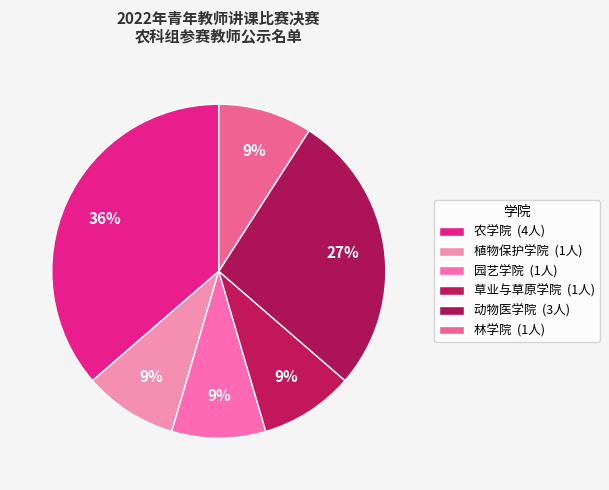

Count the number of slices in the pie.

6